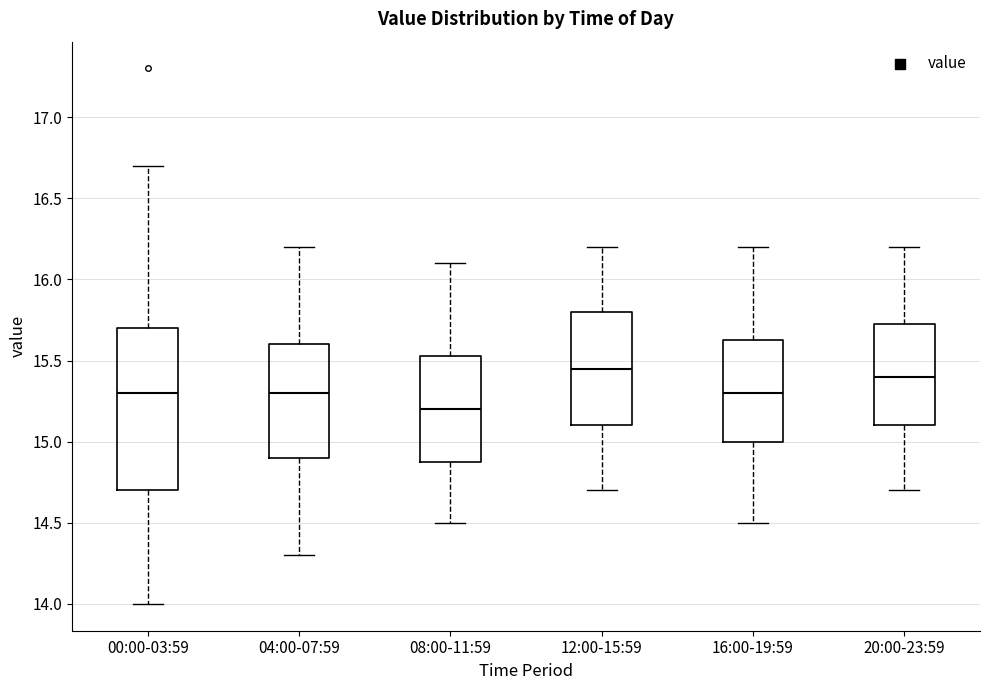

Comparing the boxes themselves (not the whiskers), which one is the tallest?

00:00-03:59